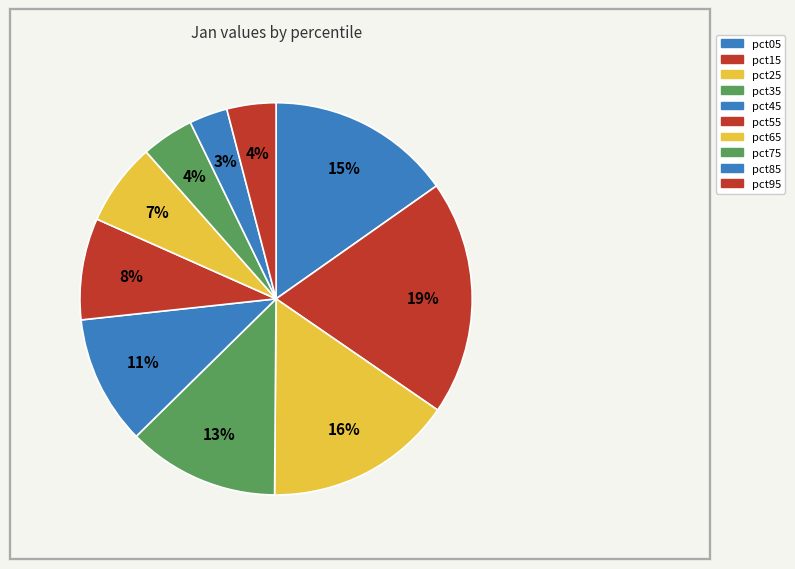

To the nearest percent, what percentage of the pie is pct95?

4%